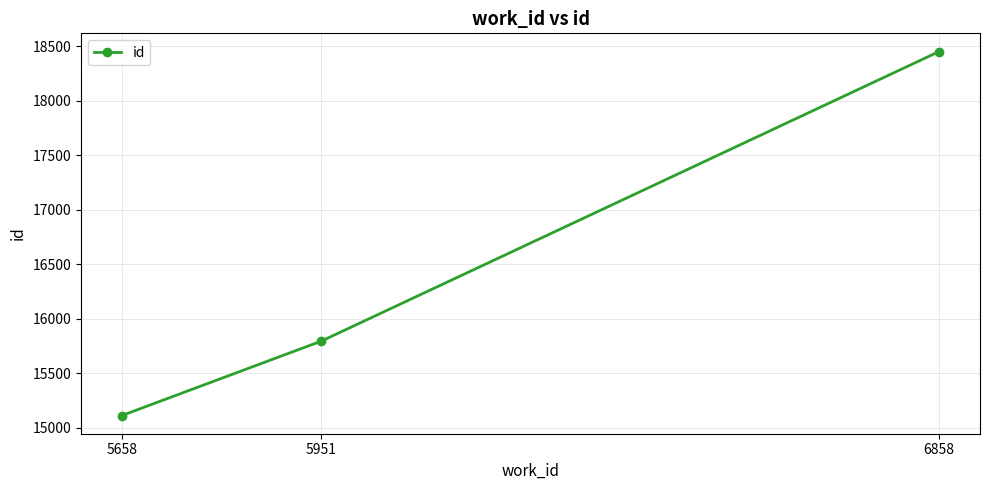

The value at 5658 is 3075. True or false?

False